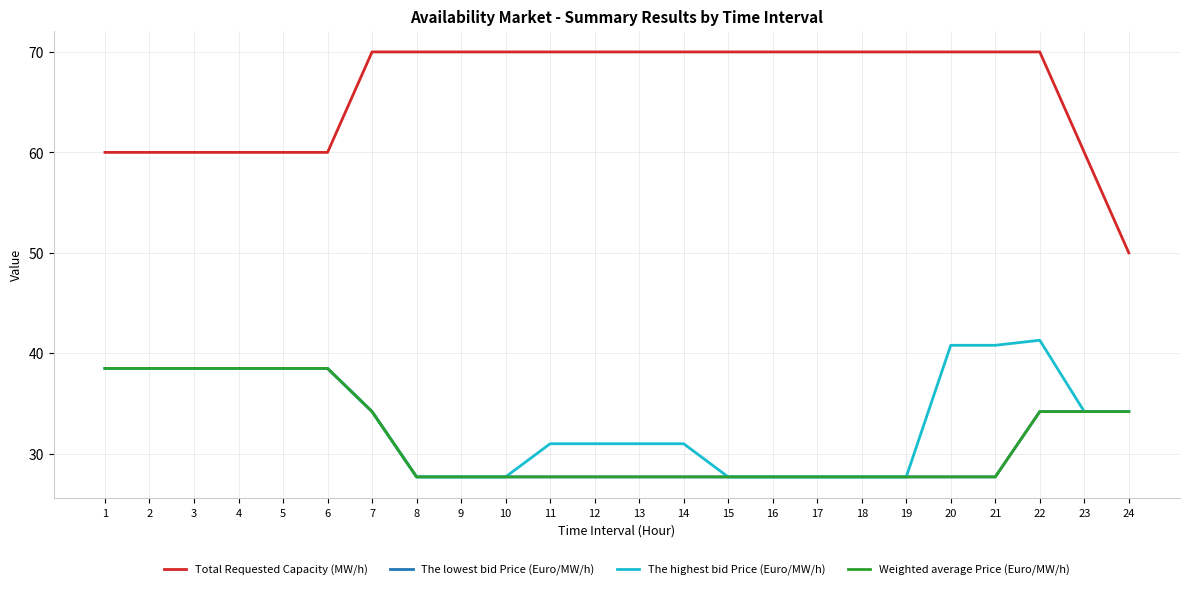

What is the minimum value shown in the chart?

27.7